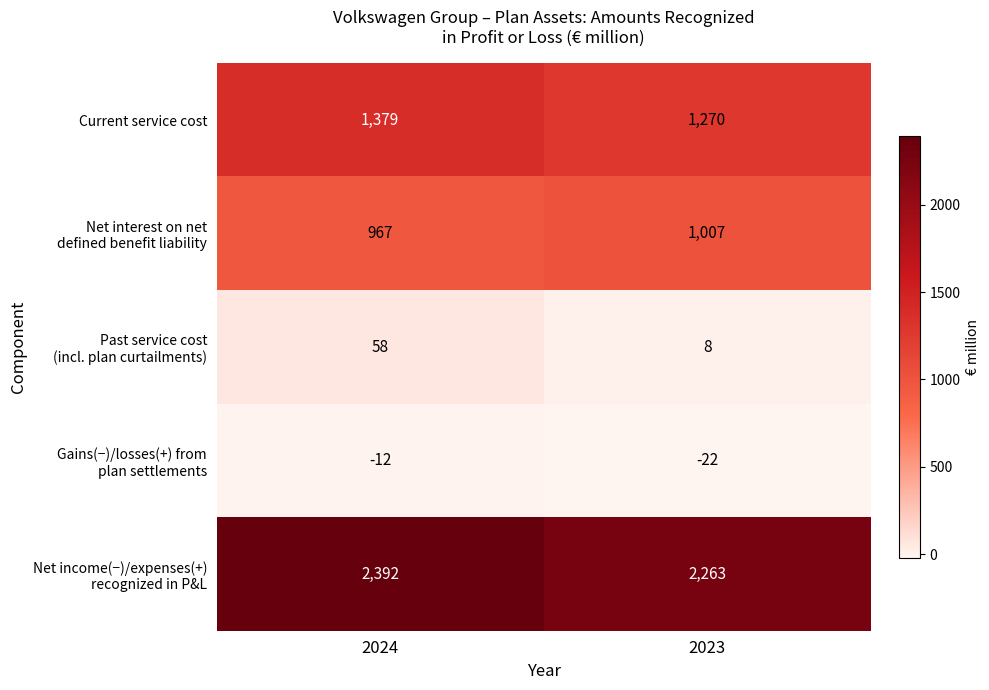

Count the number of categories in the chart.

2